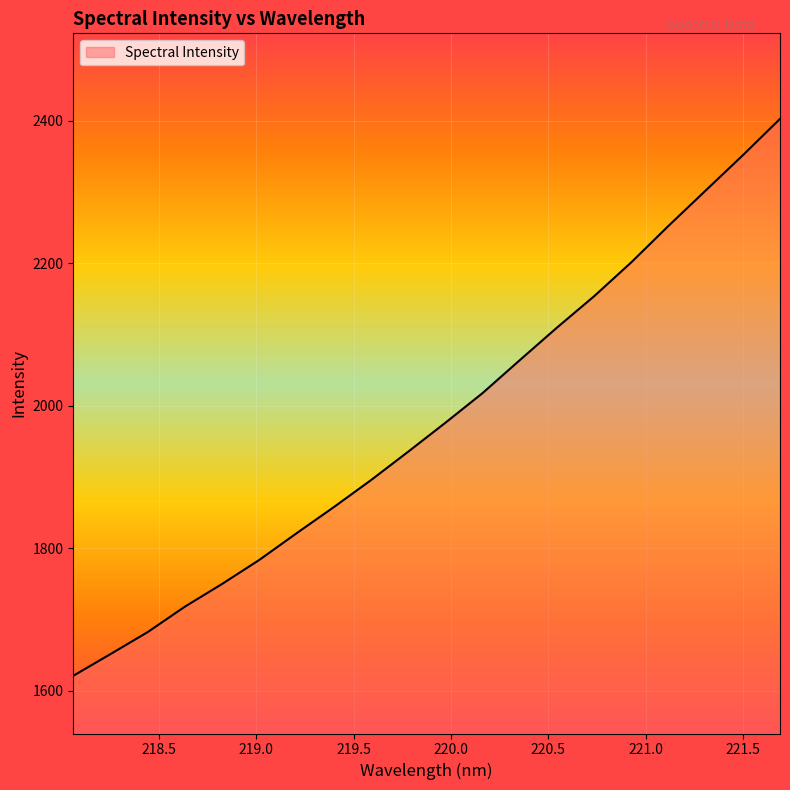

What is the difference between the maximum and minimum values?

782.1